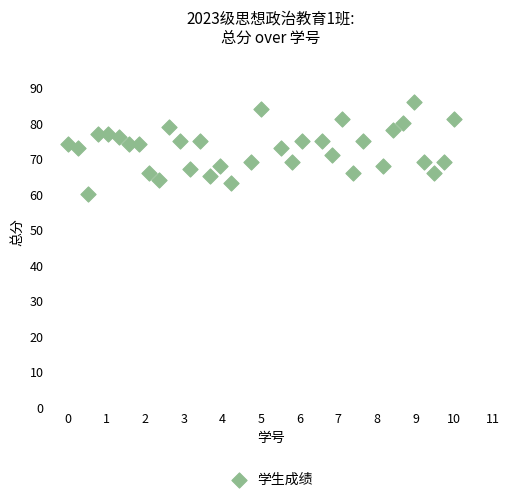

What is the range of Y values (max minus min)?

26